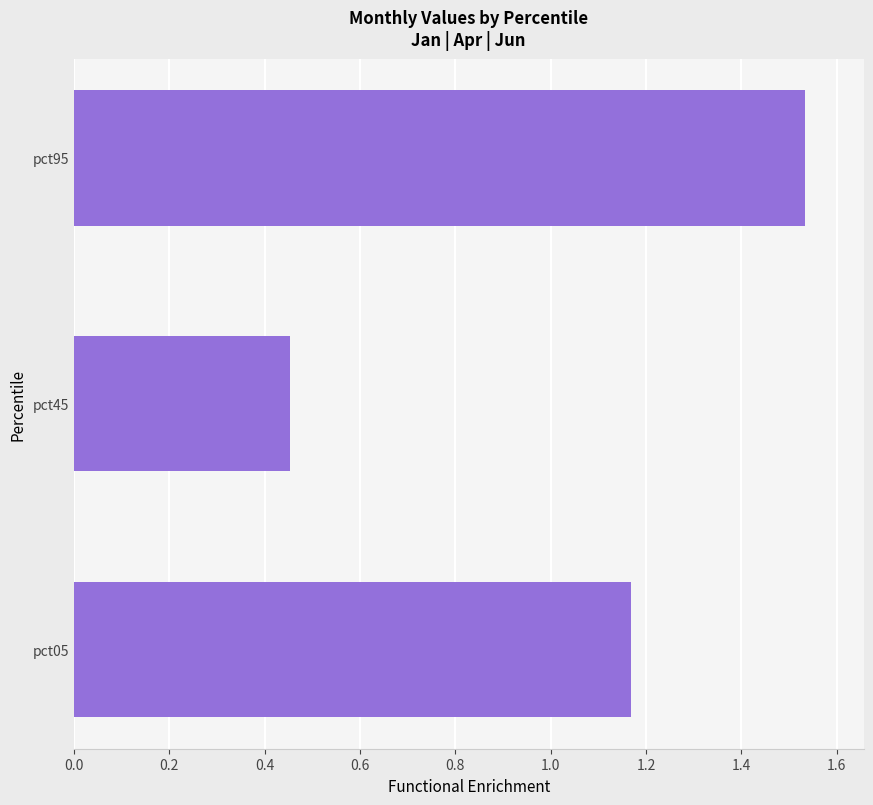

What is the difference between the maximum and minimum values?

1.1